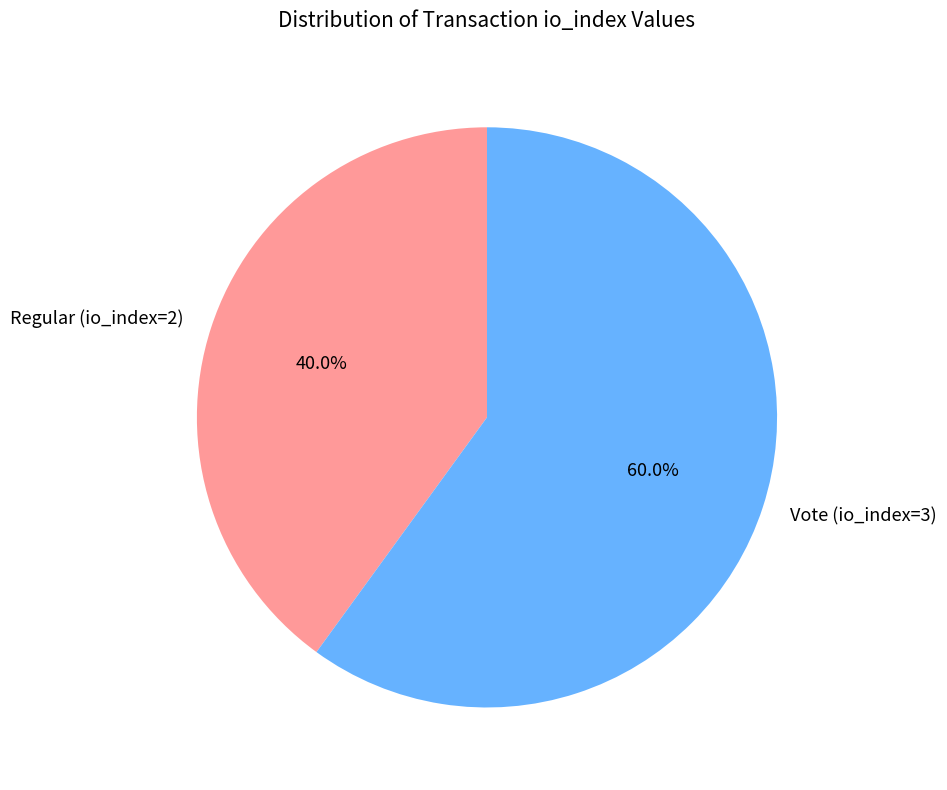

Is there any slice that represents more than half of the pie?

Yes